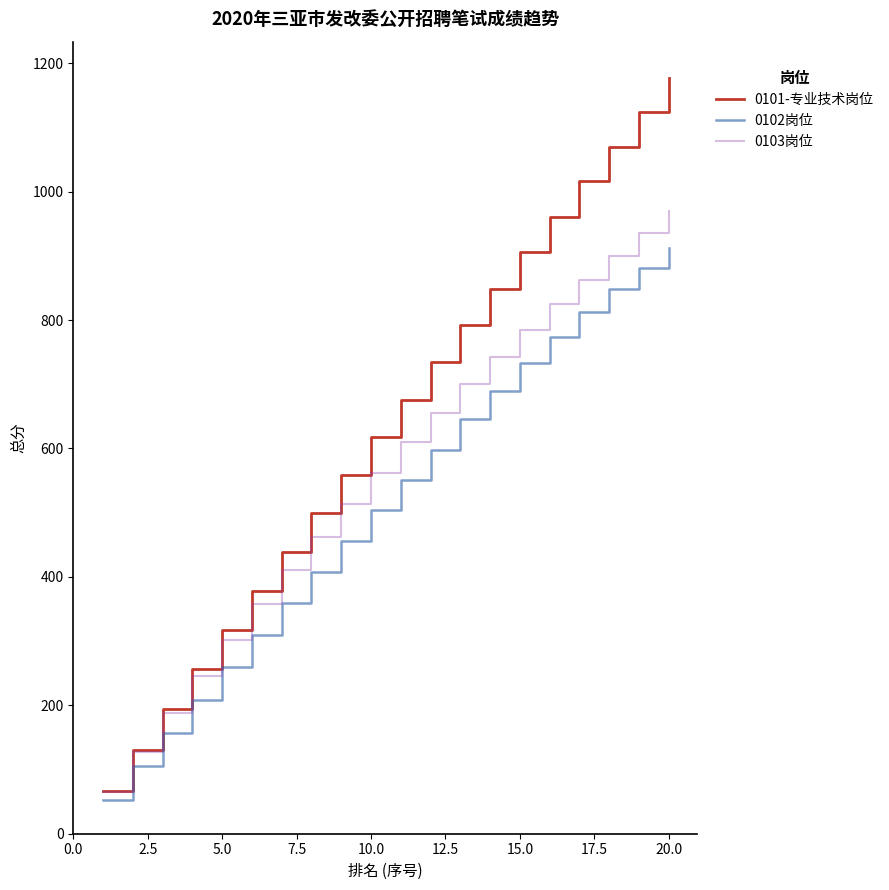

What is the smallest value displayed?

53.0